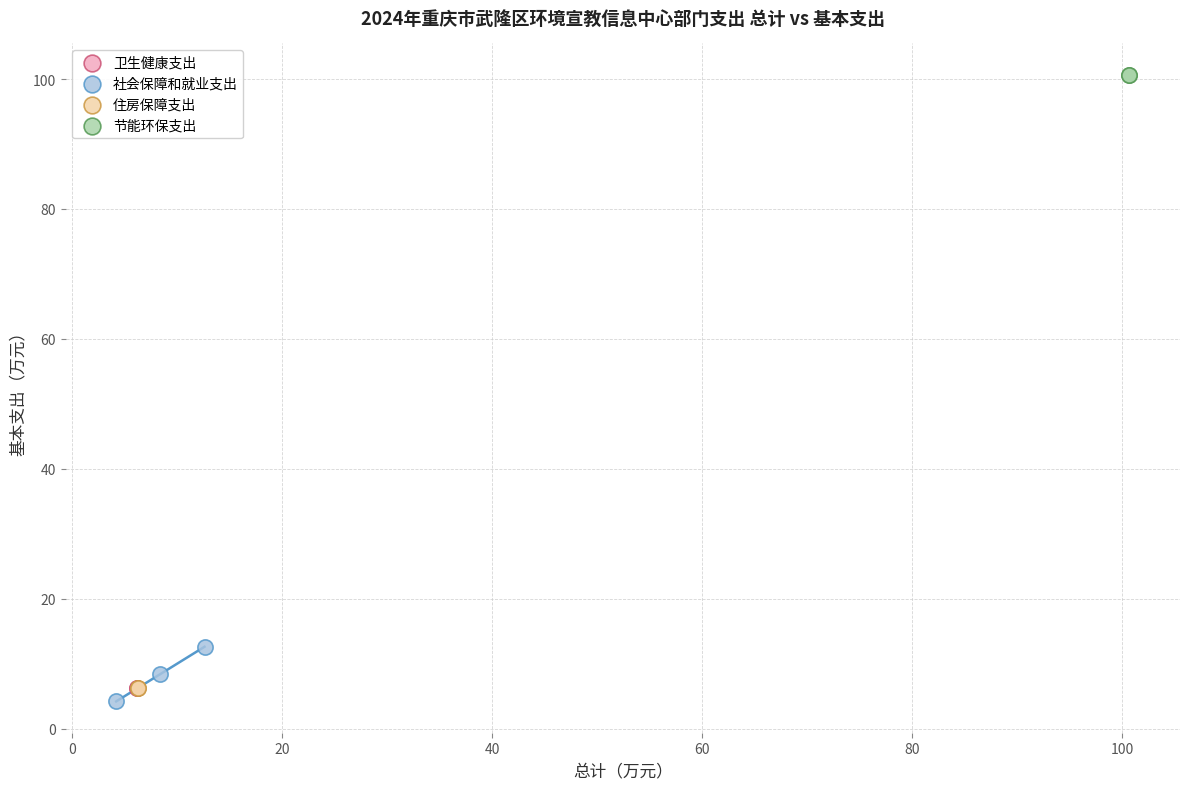

What are all the series names shown in the legend?

住房保障支出, 社会保障和就业支出, 卫生健康支出, 节能环保支出